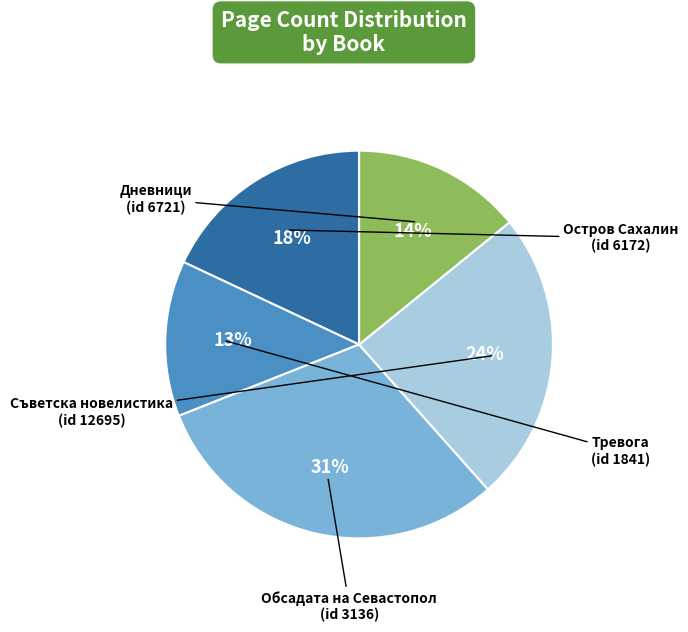

To the nearest percent, what is the difference between the largest and smallest slice percentages?

18%